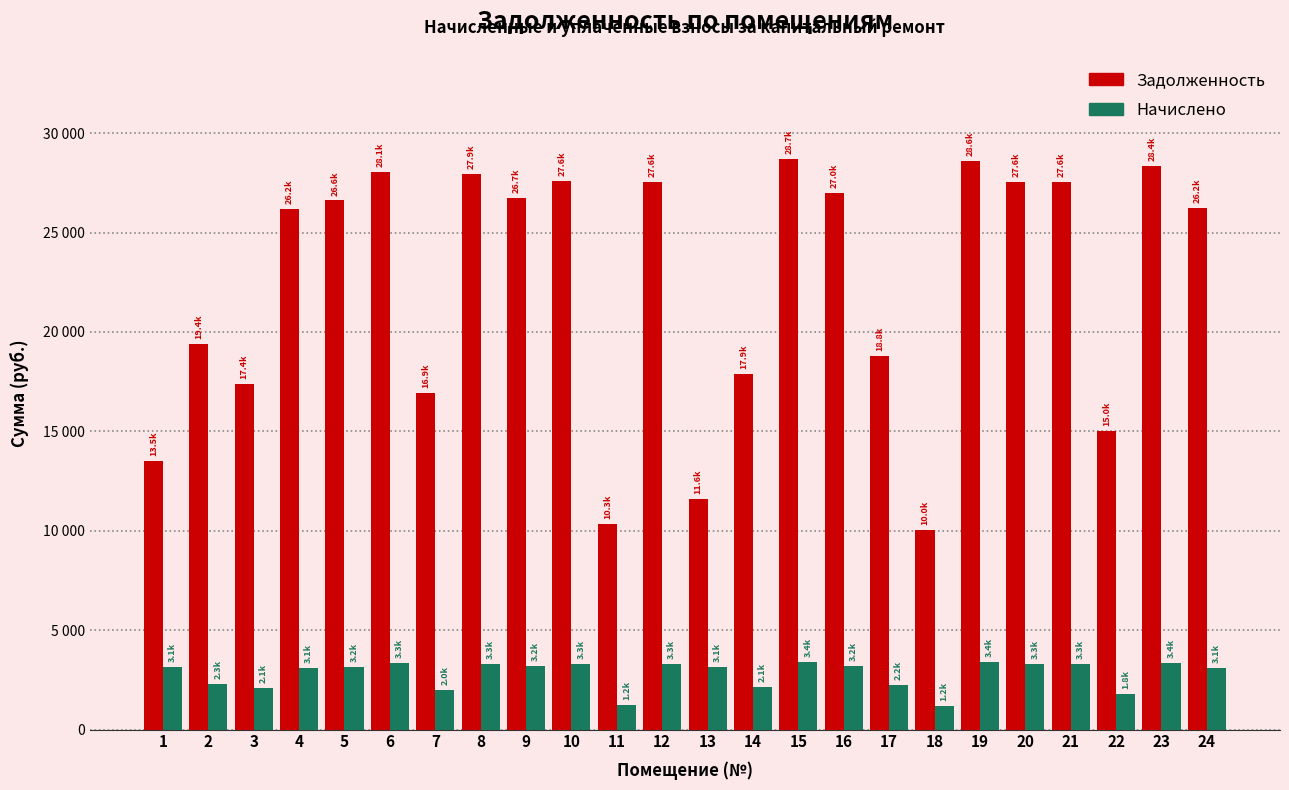

Does the chart contain stacked bars?

No